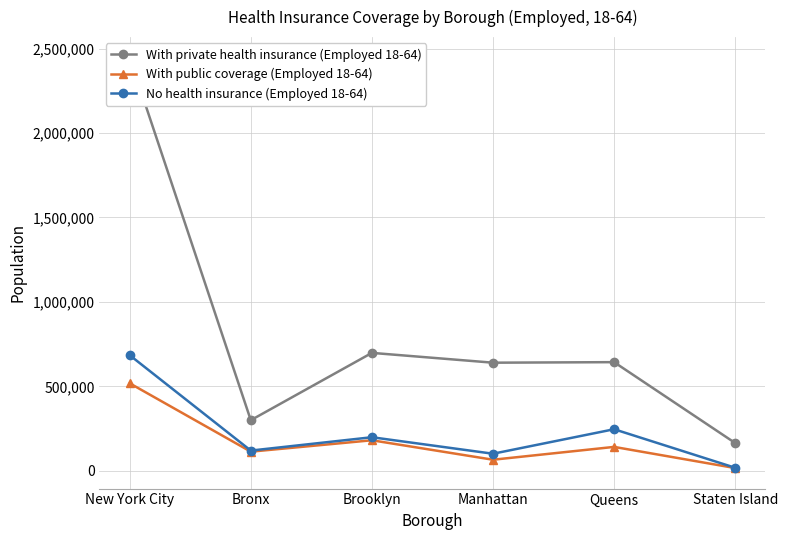

What is the sum of all With public coverage (Employed 18-64) values?

1036662